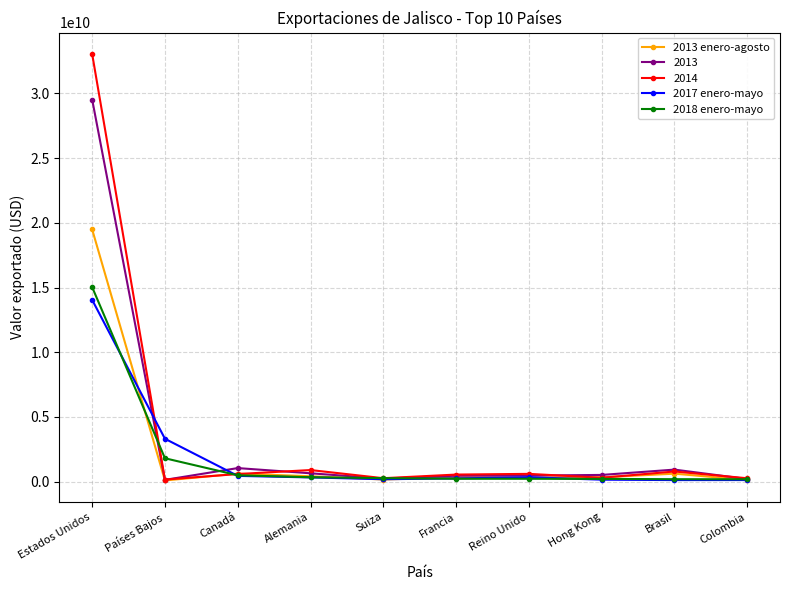

What are all the series names shown in the legend?

2013 enero-agosto, 2013, 2014, 2017 enero-mayo, 2018 enero-mayo